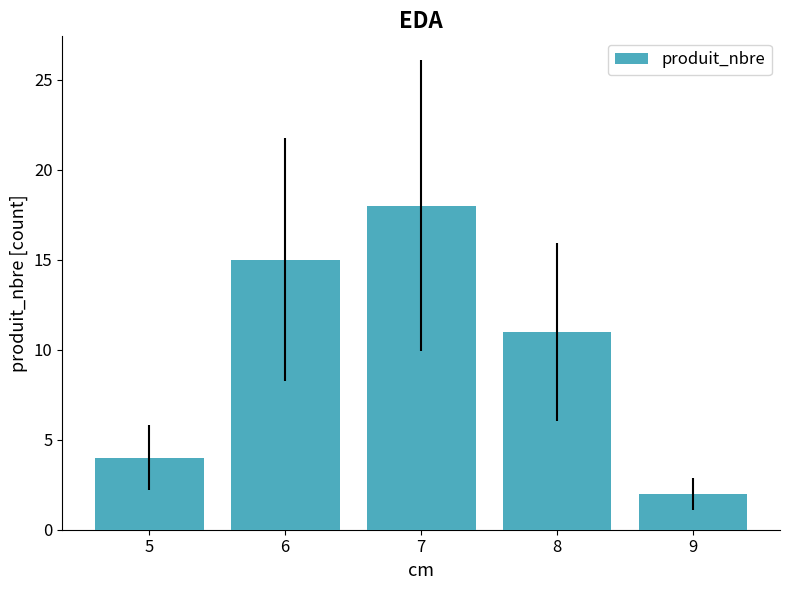

What is the value of the 4th bar from the left?

11